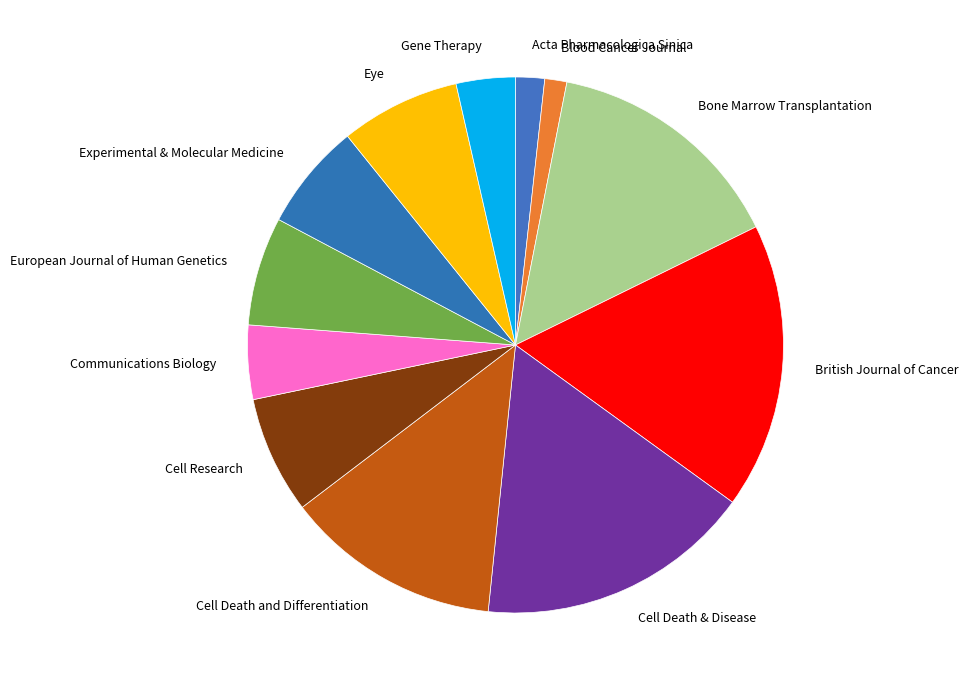

Which has a higher value, Communications Biology or Cell Death and Differentiation?

Cell Death and Differentiation